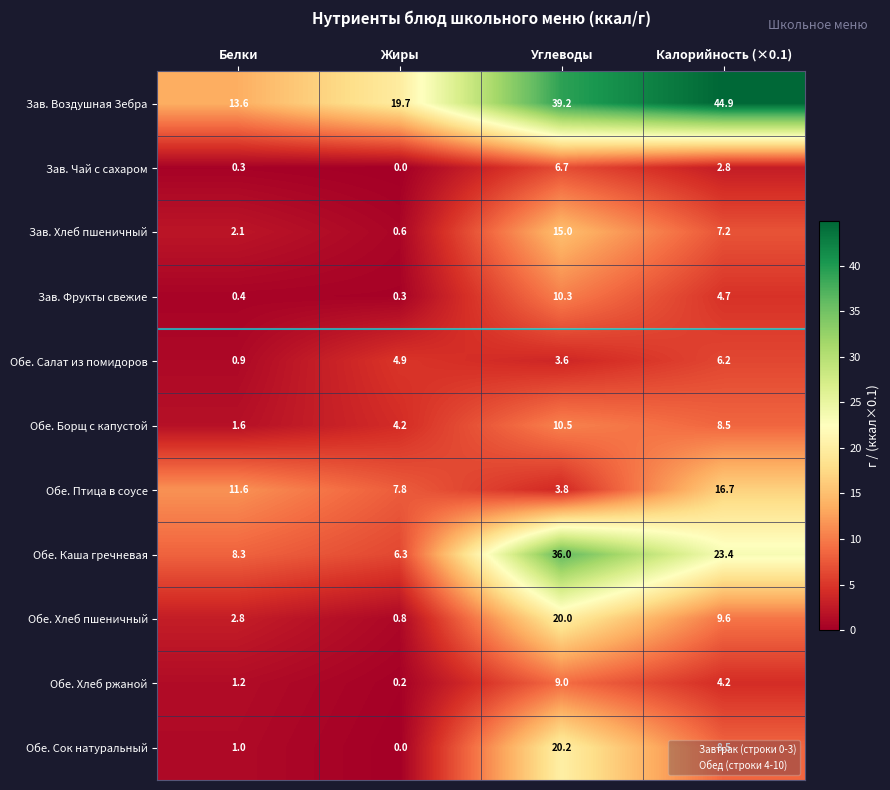

What is the difference between the highest and lowest values at Углеводы?

35.6